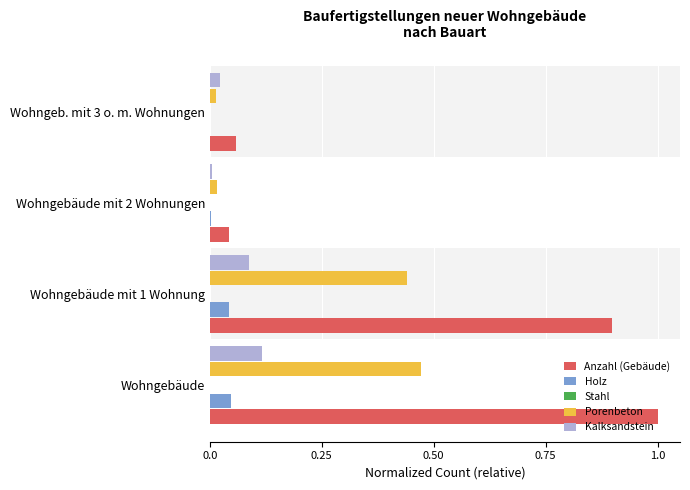

Which category has the highest value across all series?

Wohngebäude